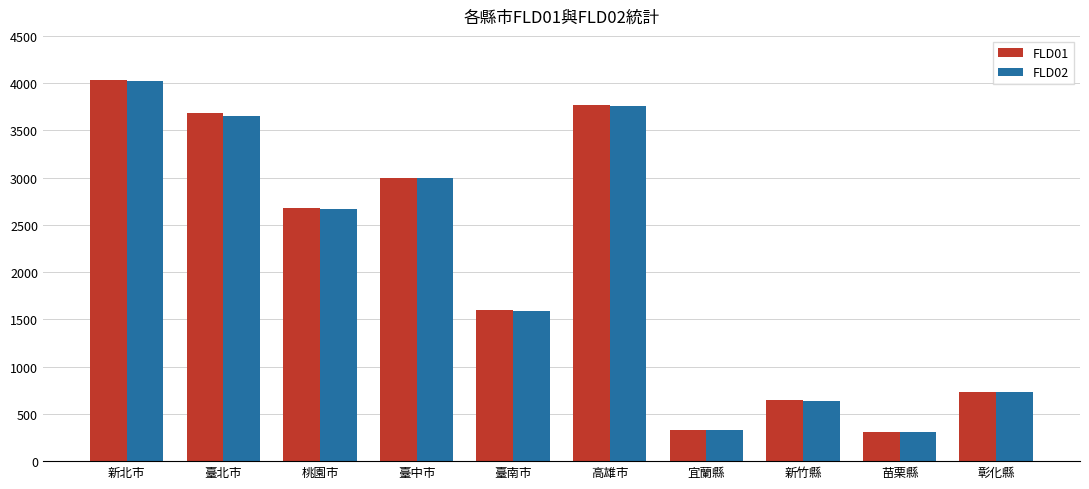

Where is FLD02 nearest to the value 2164?

桃園市